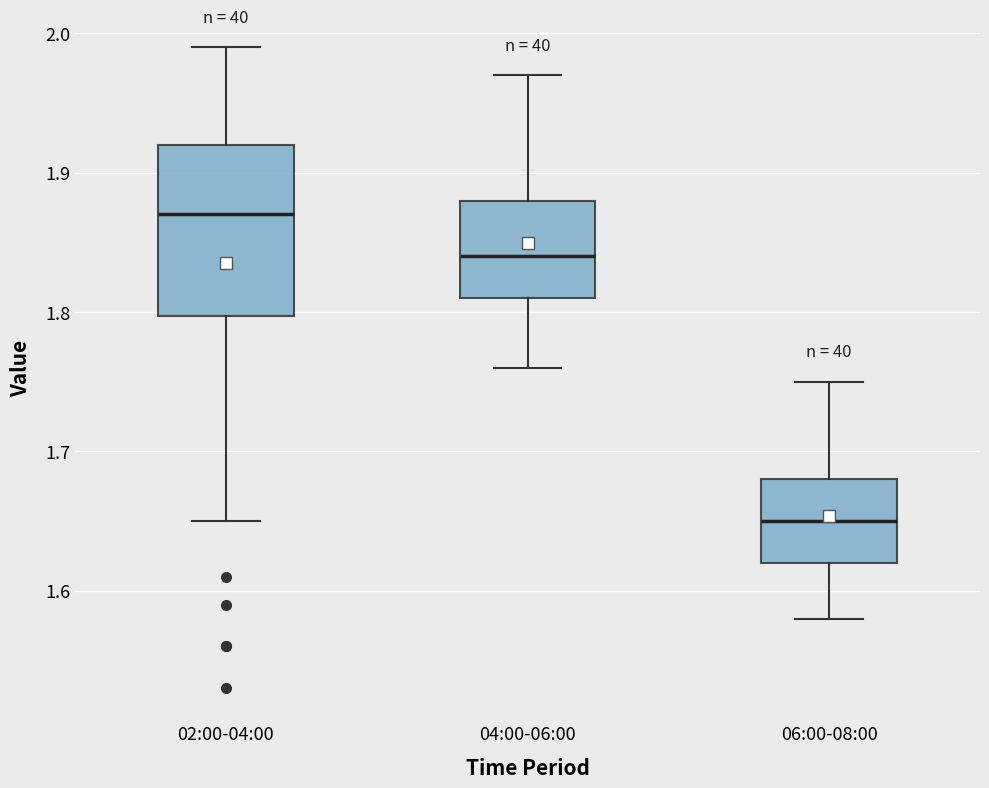

Which box's median line is the lowest?

06:00-08:00